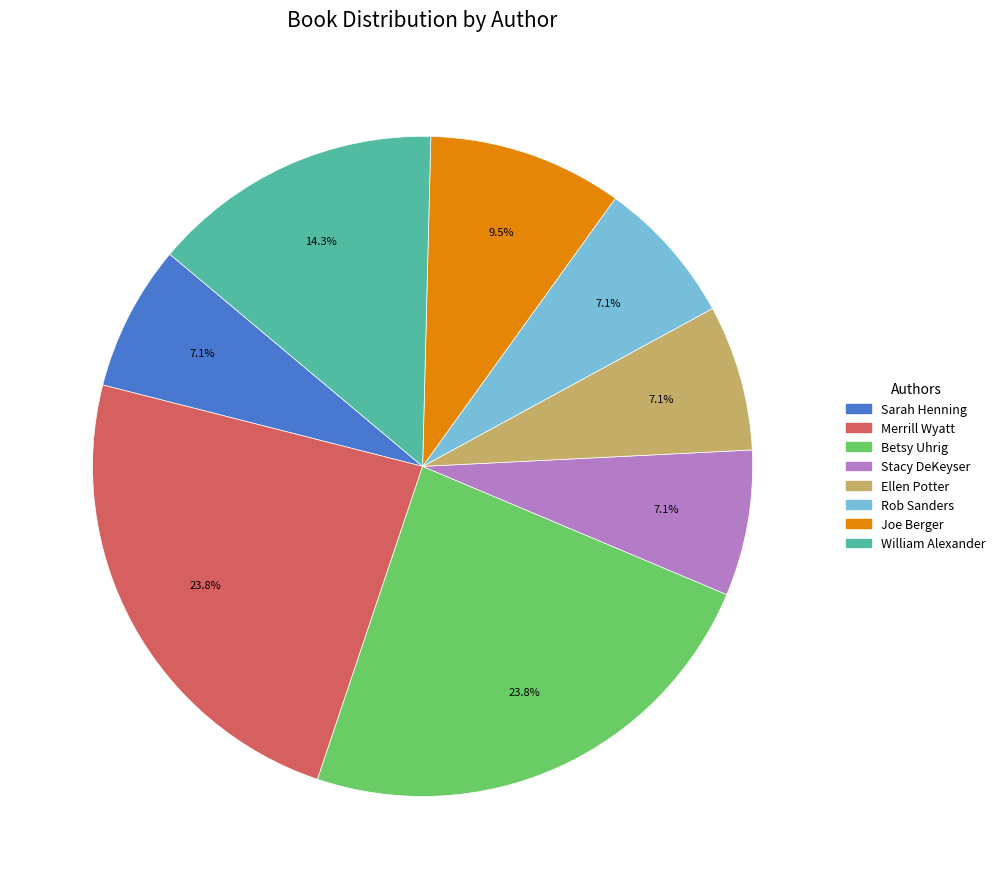

How many slices are in this pie chart?

8